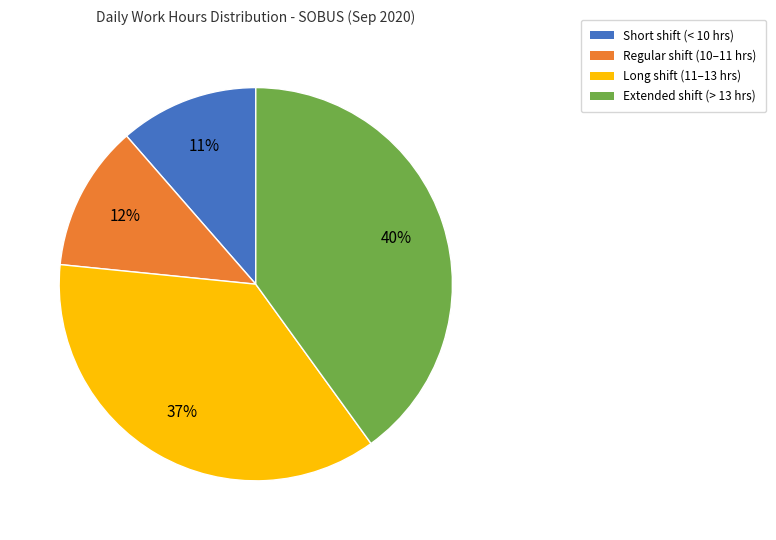

How many slices are in this pie chart?

4